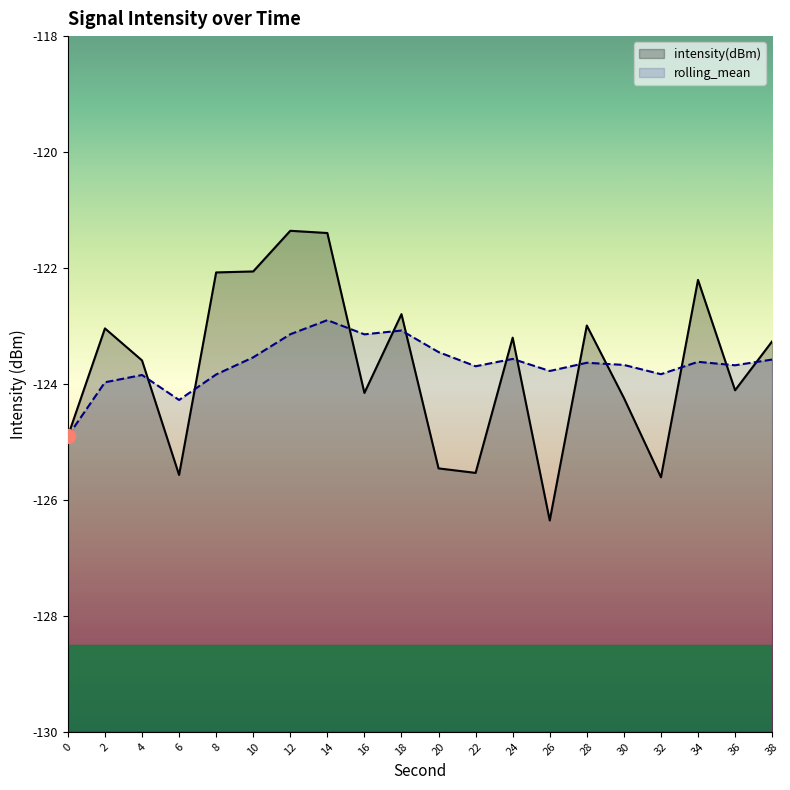

Reading left to right, transcribe all the data shown in this chart.

intensity(dBm): -124.9	-123.0	-123.6	-125.6	-122.1	-122.1	-121.4	-121.4	-124.2	-122.8	-125.5	-125.5	-123.2	-126.4	-123.0	-124.2	-125.6	-122.2	-124.1	-123.3
rolling_mean: -124.9	-124.0	-123.8	-124.3	-123.8	-123.5	-123.1	-122.9	-123.1	-123.1	-123.4	-123.7	-123.6	-123.8	-123.6	-123.7	-123.8	-123.6	-123.7	-123.6